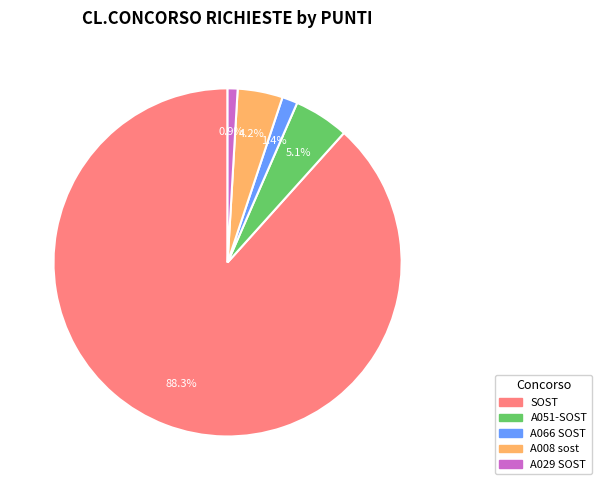

Does A029 SOST account for over 50% of the chart?

No